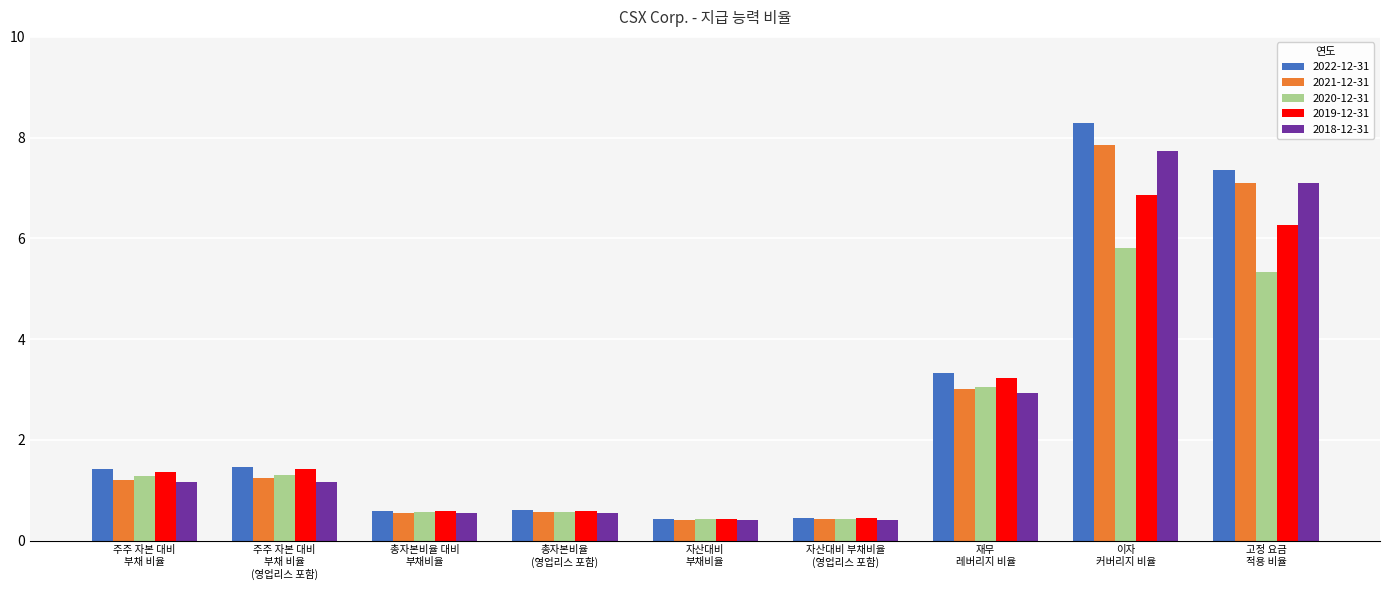

How many data points does each series have?

9